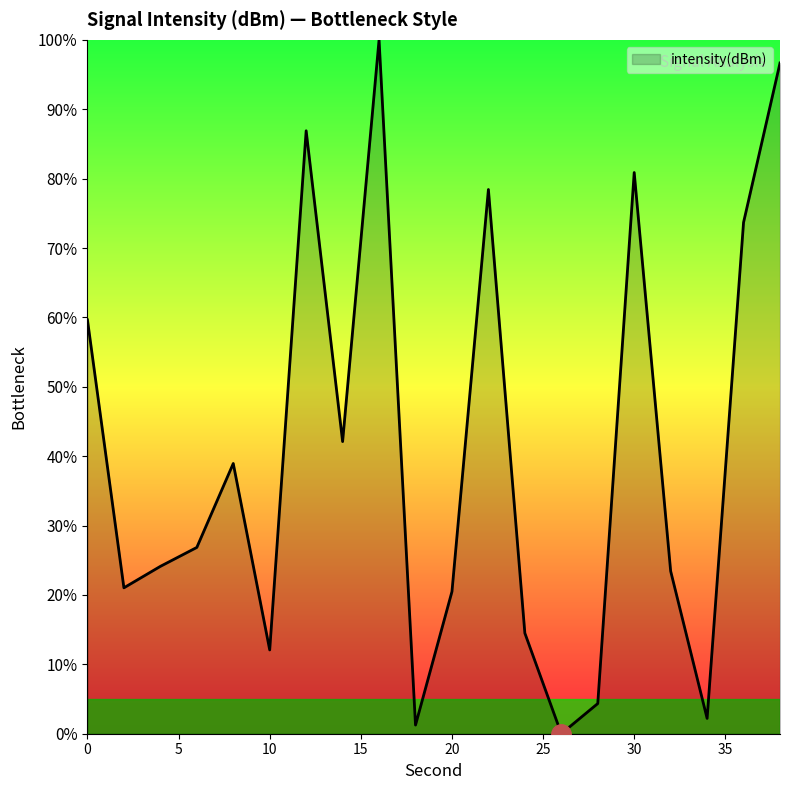

What is the difference between the maximum and minimum values?

100.0